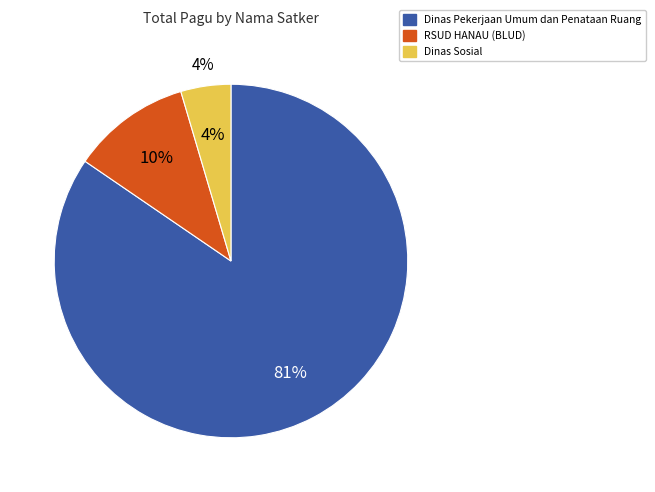

What is the change in value from Dinas Pekerjaan Umum dan Penataan Ruang (Perjalanan Dinas 4) to Dinas Sosial?

-238332000